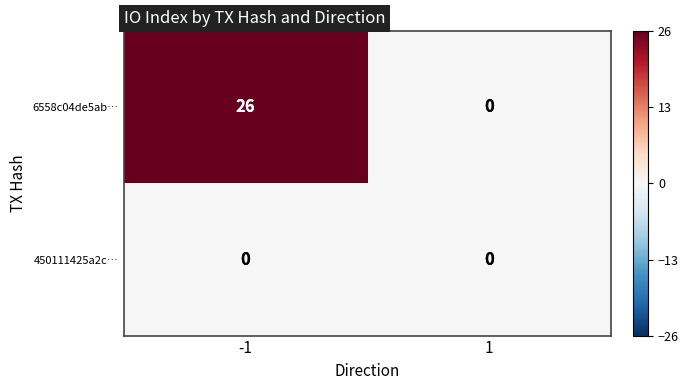

What is the average value of the 6558c04de5ab… series?

13